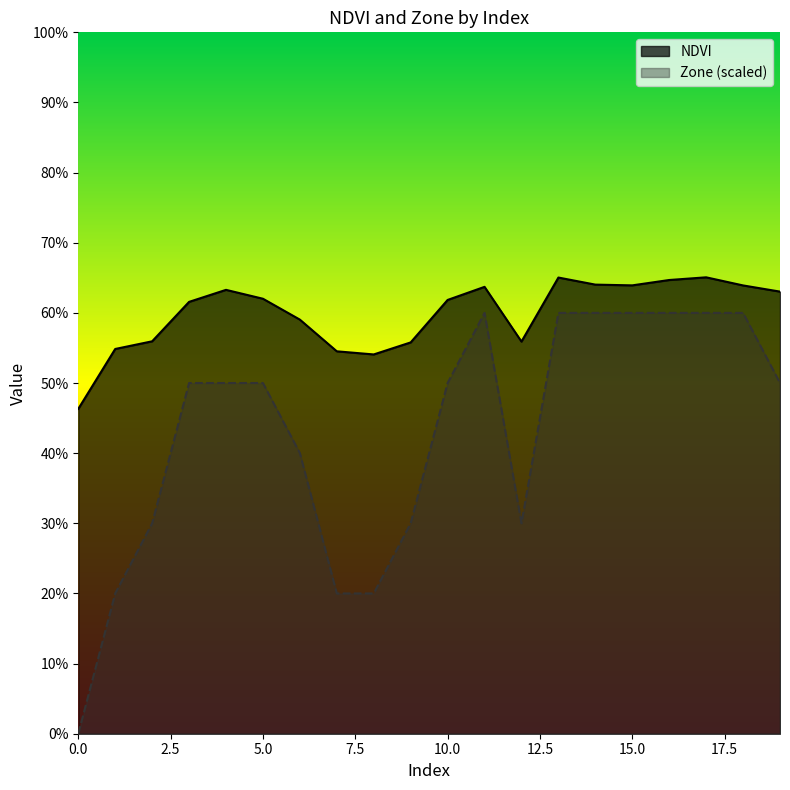

True or false: NDVI and Zone intersect in this chart.

False